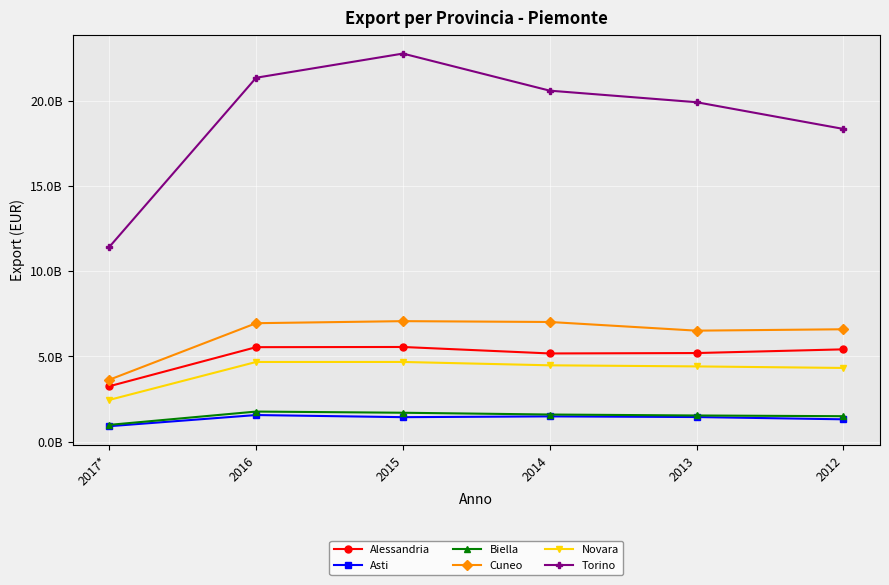

List the labels in order of Novara value, smallest first.

2017*, 2012, 2013, 2014, 2016, 2015